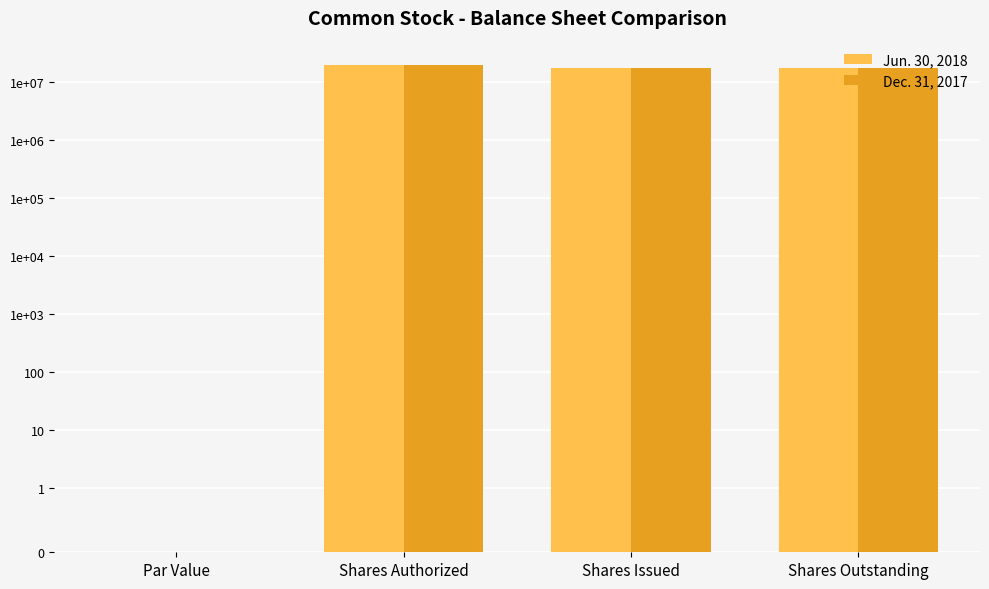

Which category has the lowest value across all series?

Par Value